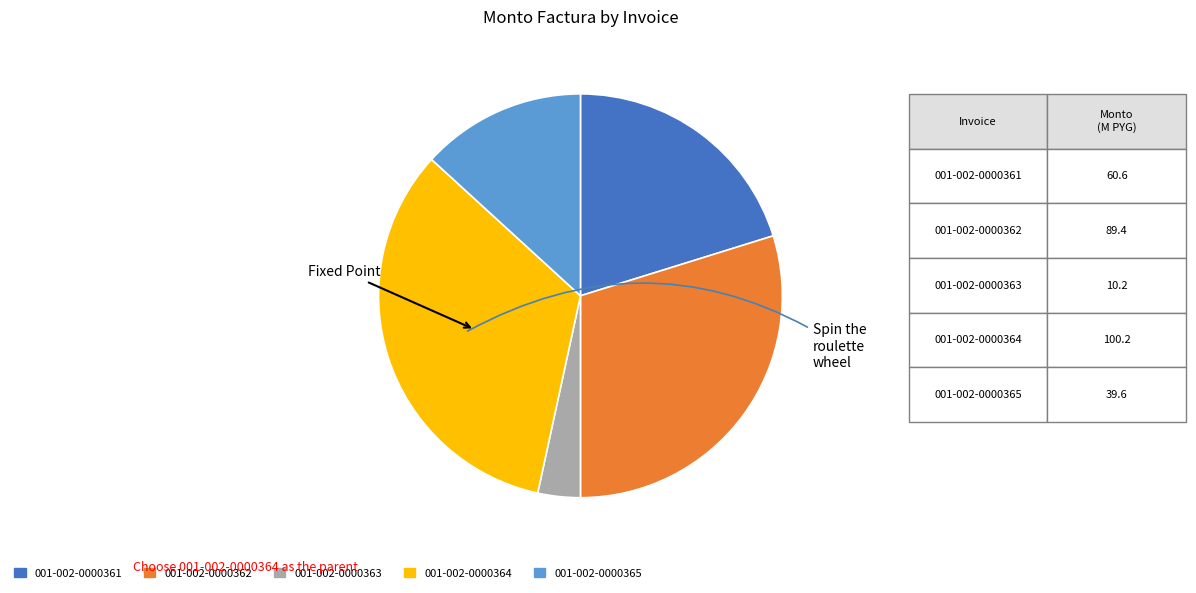

Rank the categories by value from lowest to highest.

001-002-0000363, 001-002-0000365, 001-002-0000361, 001-002-0000362, 001-002-0000364